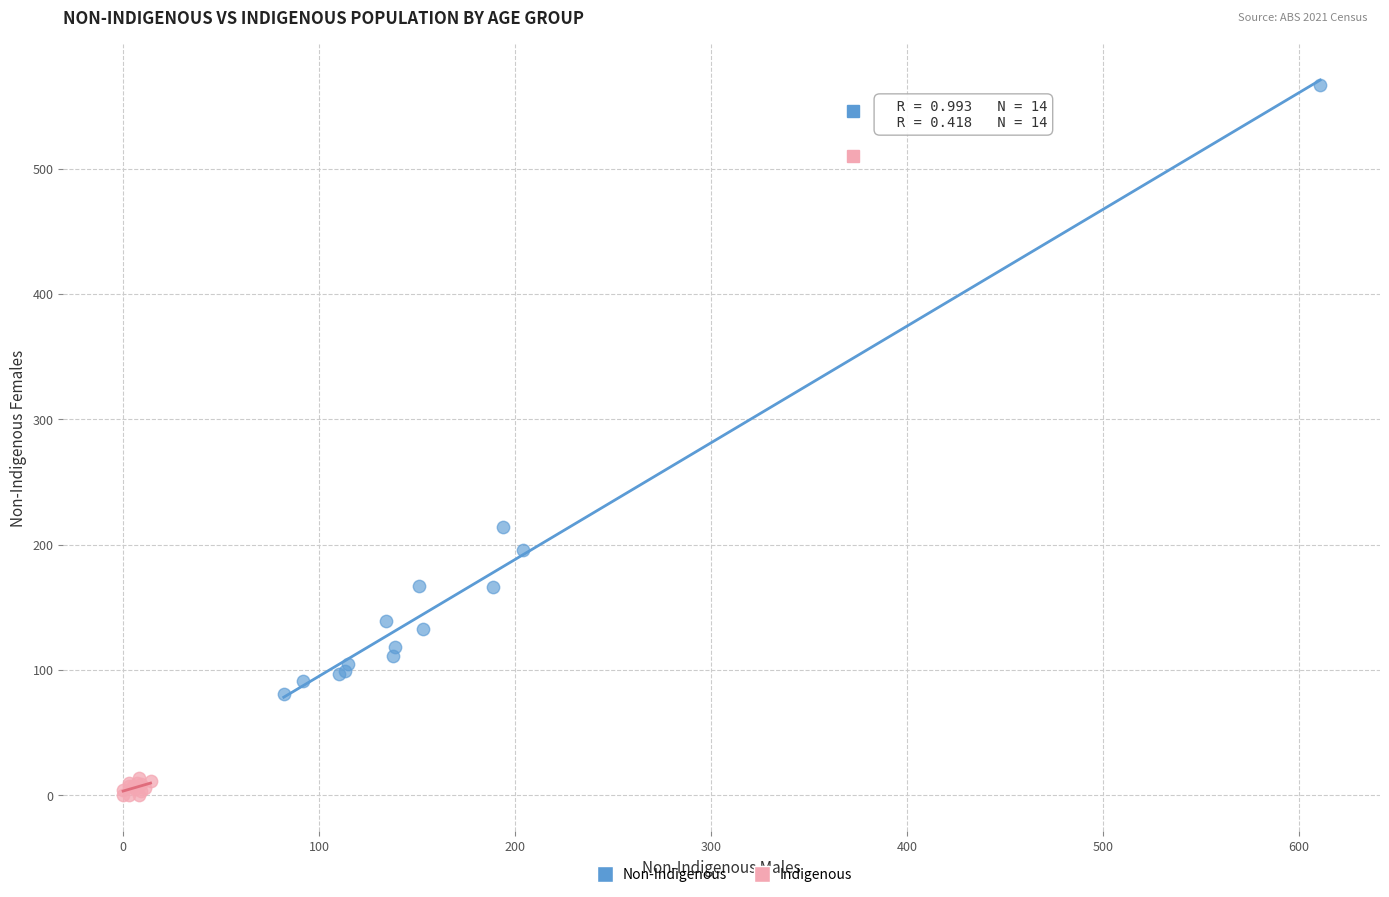

What are all the series names shown in the legend?

Non-Indigenous, Indigenous